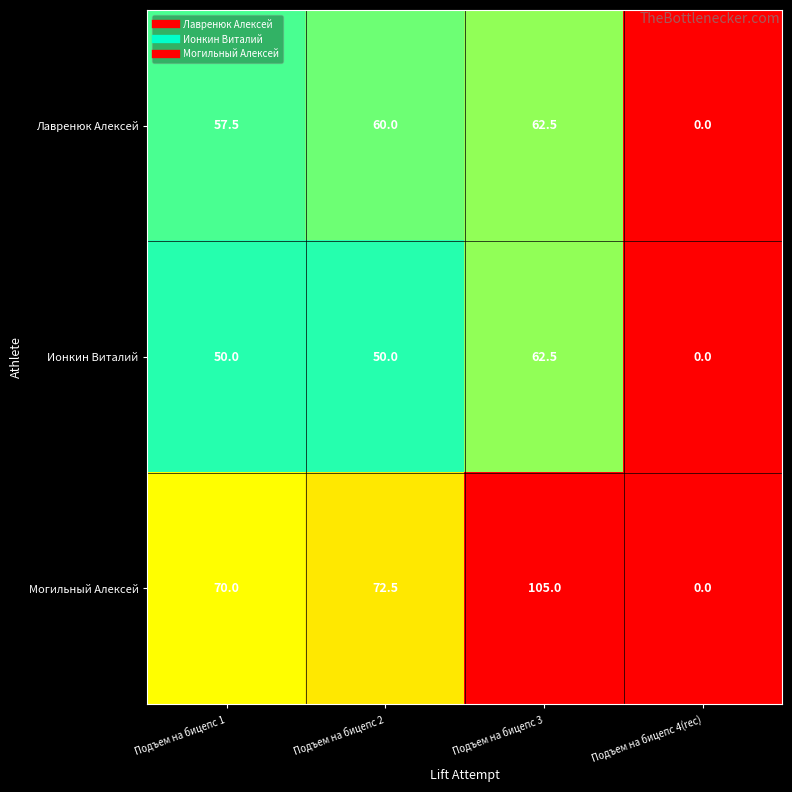

Reading right to left, transcribe all the data shown in this chart.

Лавренюк Алексей: Подъем на бицепс 4(rec)=0.0	Подъем на бицепс 3=62.5	Подъем на бицепс 2=60.0	Подъем на бицепс 1=57.5
Ионкин Виталий: Подъем на бицепс 4(rec)=0.0	Подъем на бицепс 3=62.5	Подъем на бицепс 2=50.0	Подъем на бицепс 1=50.0
Могильный Алексей: Подъем на бицепс 4(rec)=0.0	Подъем на бицепс 3=105.0	Подъем на бицепс 2=72.5	Подъем на бицепс 1=70.0